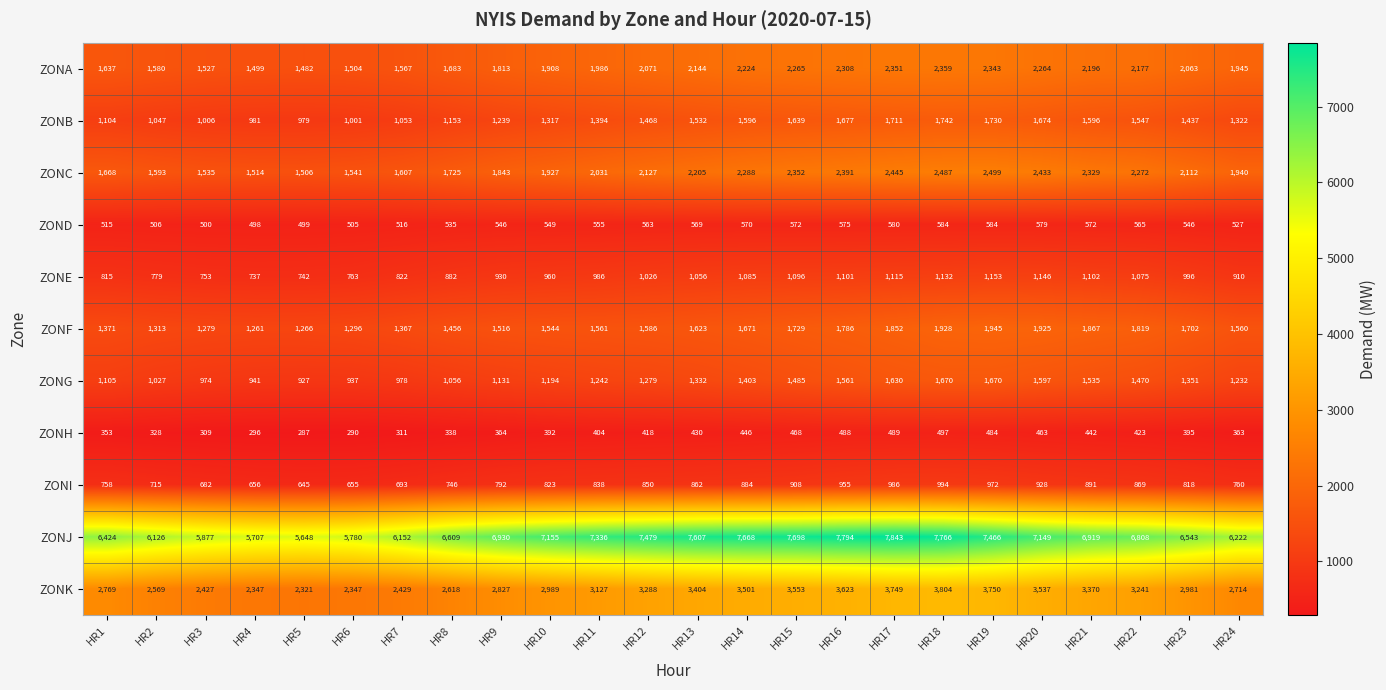

What is the difference between the second highest and minimum values in the ZONK series?

1429